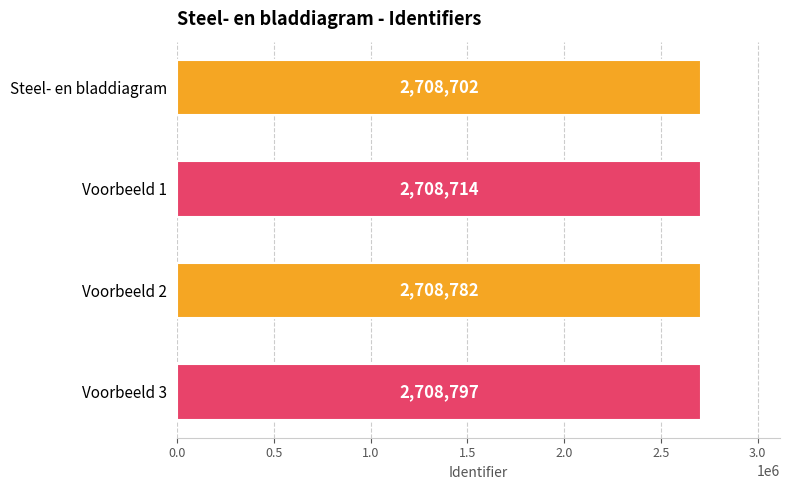

Count the number of values greater than 2708782.

1